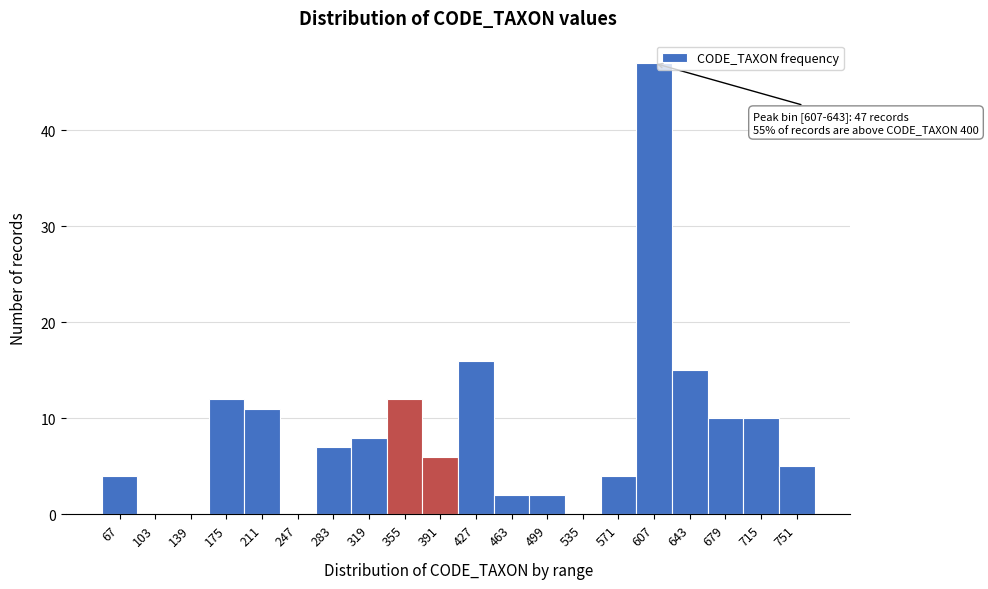

Reading right to left, transcribe all the data shown in this chart.

751=5	715=10	679=10	643=15	607=47	571=4	535=0	499=2	463=2	427=16	391=6	355=12	319=8	283=7	247=0	211=11	175=12	139=0	103=0	67=4